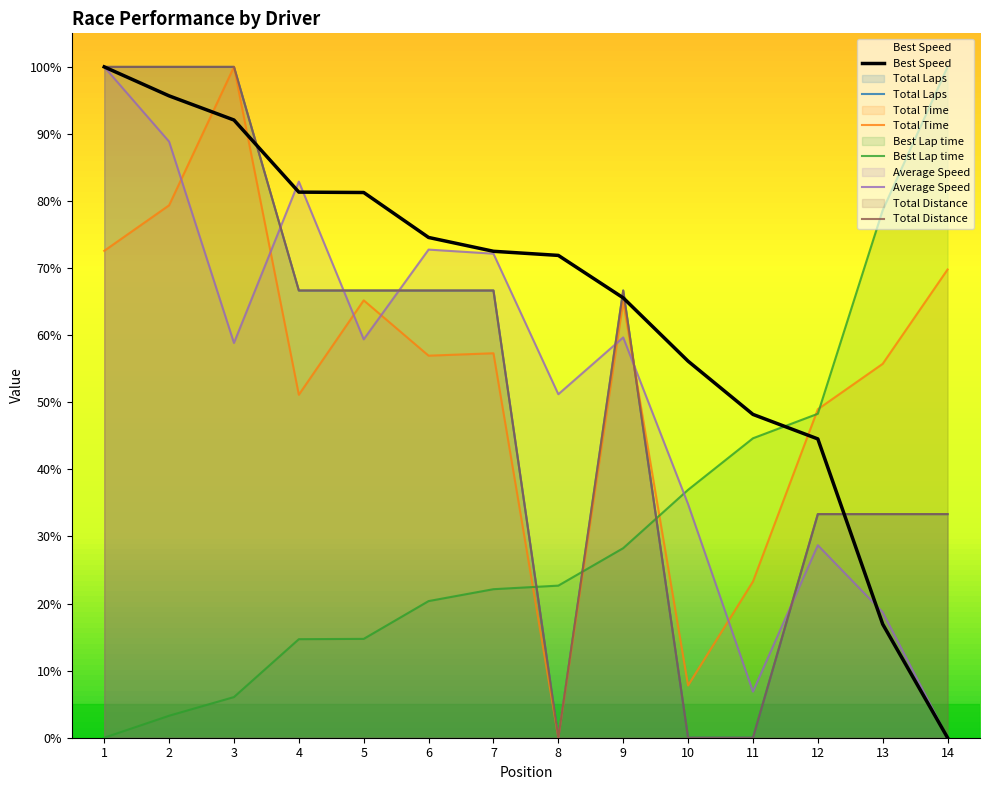

Is the value of Average Speed at 4 greater than the value of Total Time at 5?

Yes